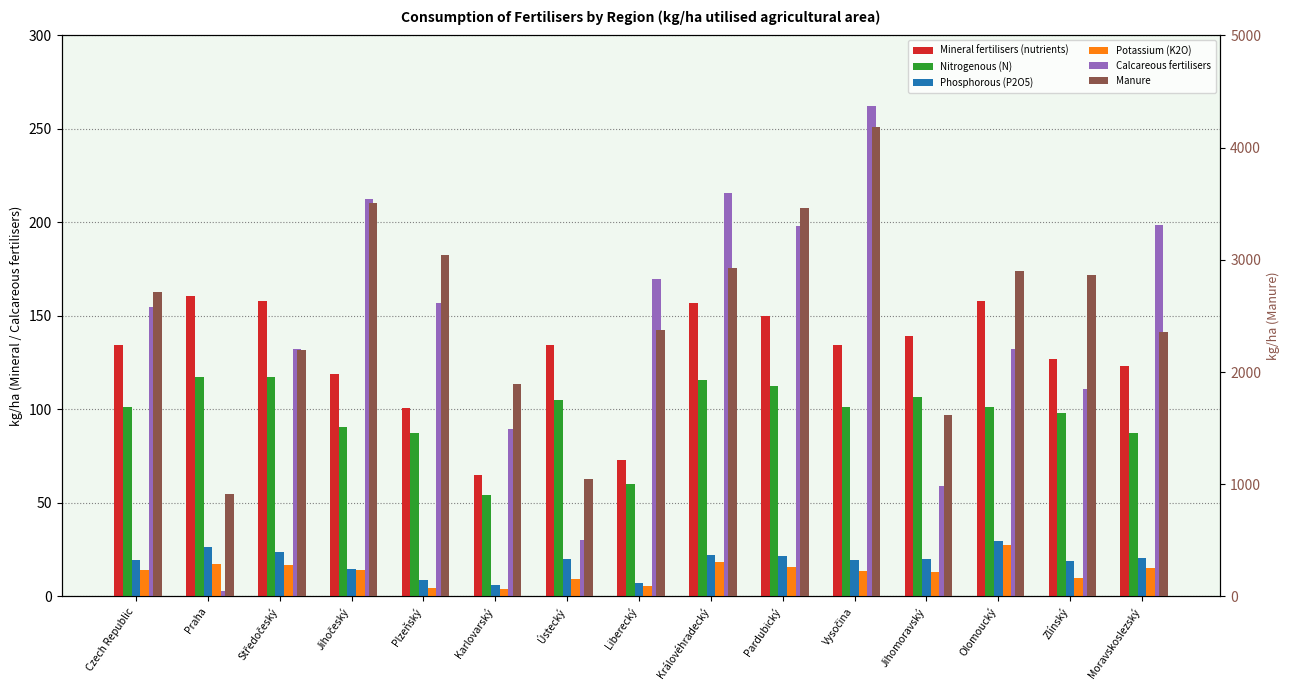

The value of Phosphorous (P2O5) at Plzeňský is 13.1. True or false?

False